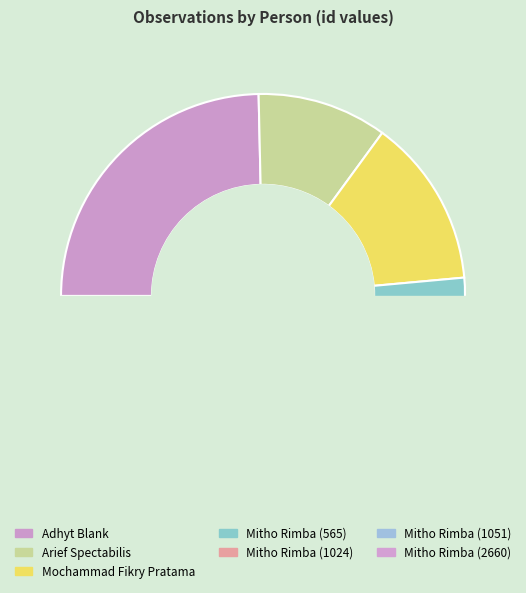

How many segments does this pie chart have?

7